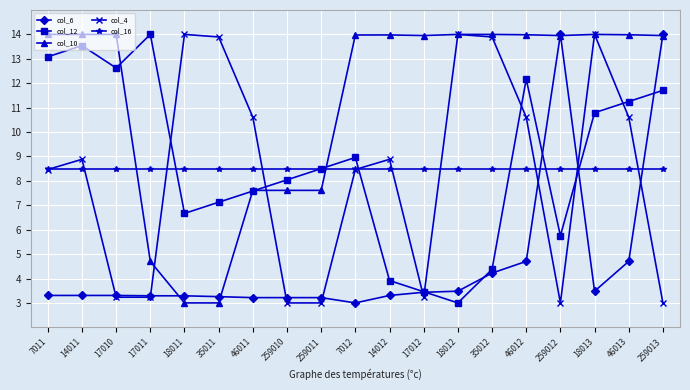

At which label does col_12 reach its minimum?

18012